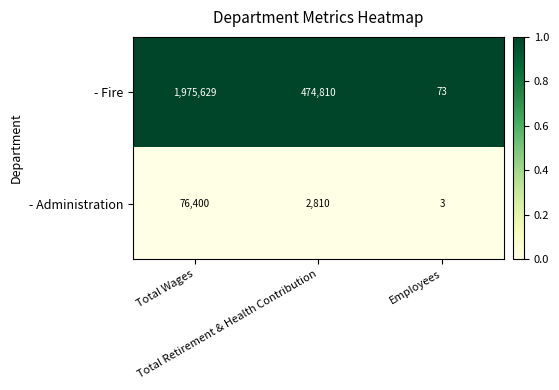

Rank the series by their average value, from highest to lowest.

- Fire, - Administration